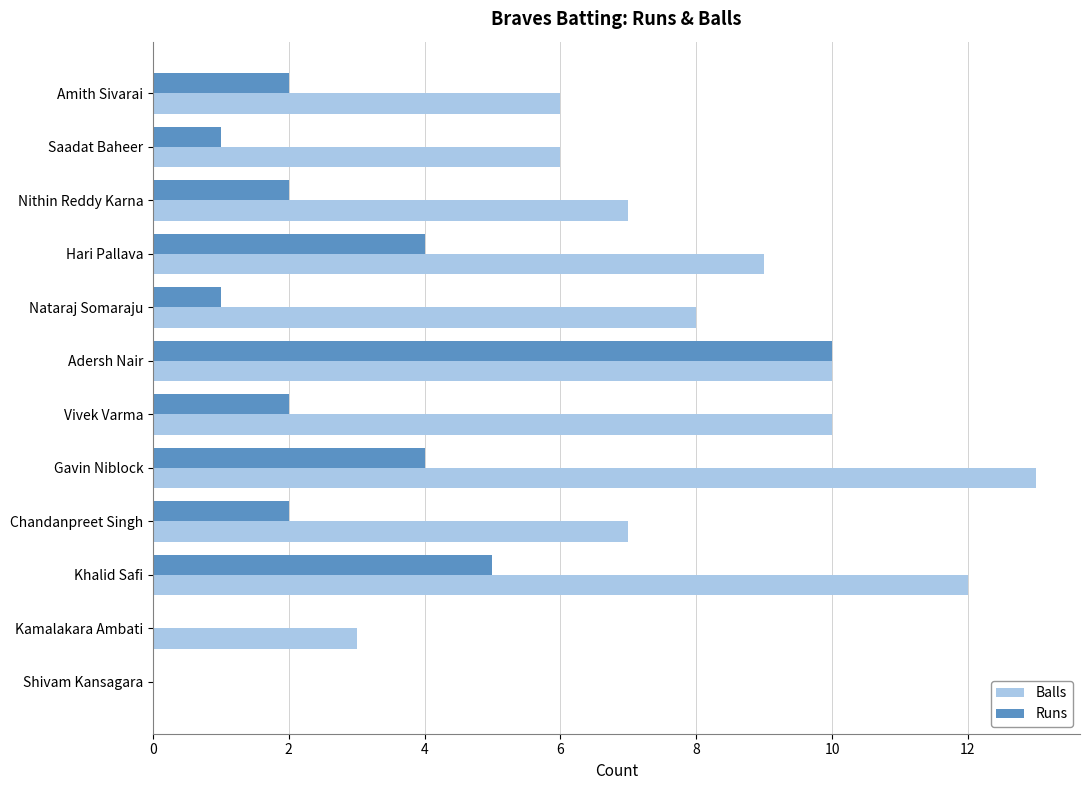

What is the greatest value displayed?

13